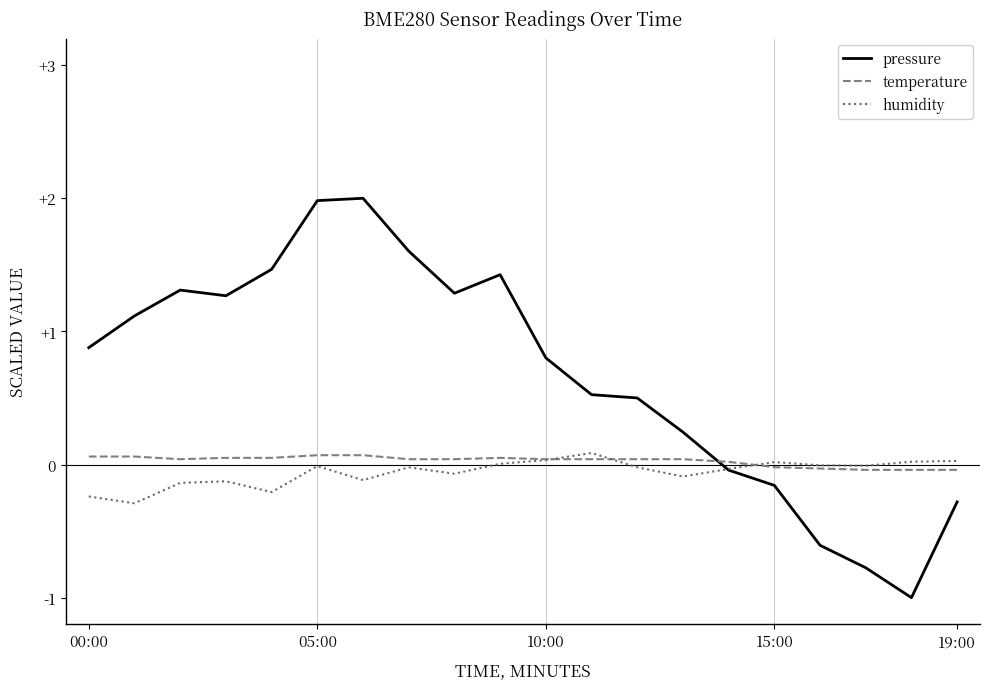

What are all the series names shown in the legend?

pressure, temperature, humidity